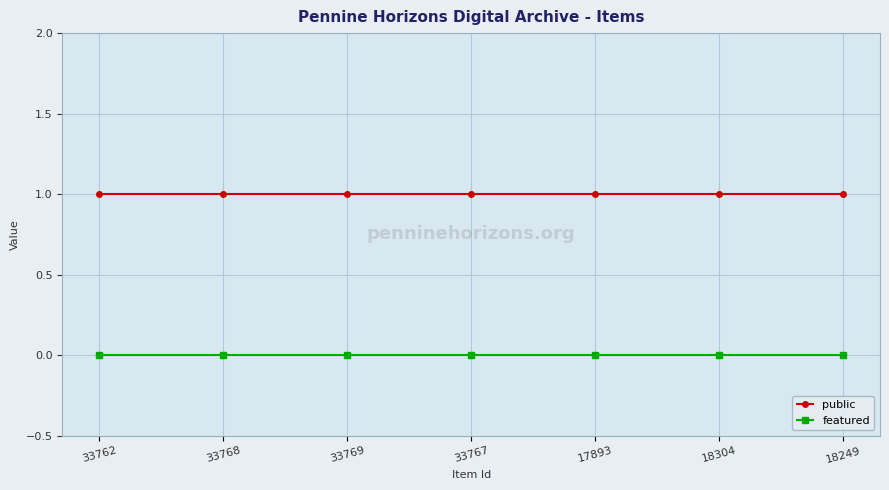

Reading left to right, what are all the values shown in this chart?

public: 33762=1	33768=1	33769=1	33767=1	17893=1	18304=1	18249=1
featured: 33762=0	33768=0	33769=0	33767=0	17893=0	18304=0	18249=0